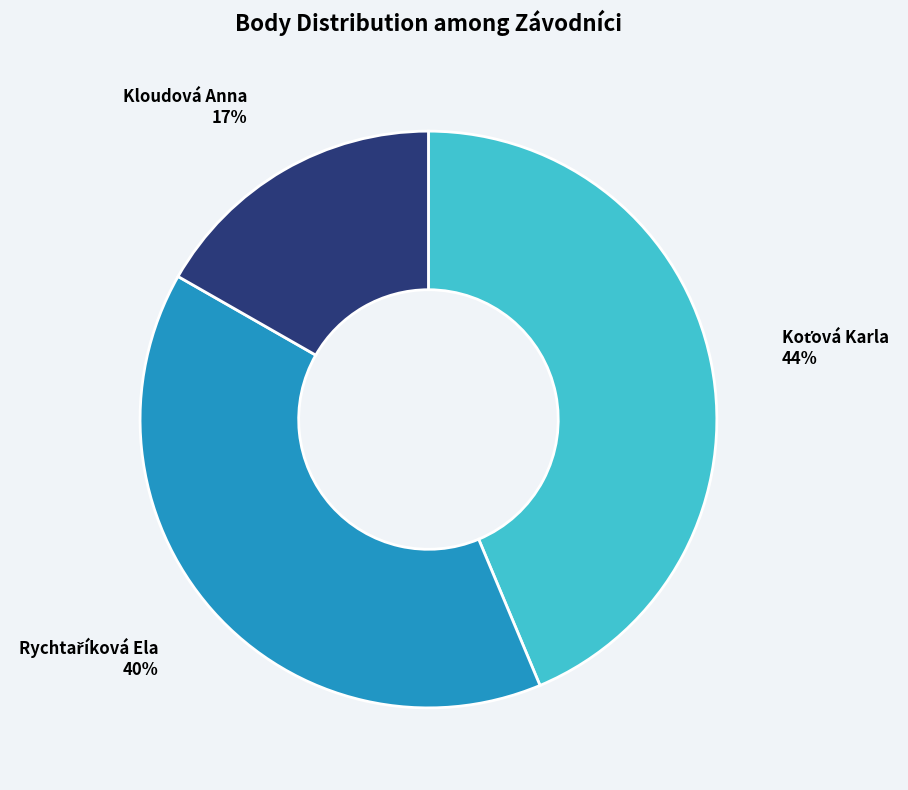

Is there a majority slice in this chart?

No